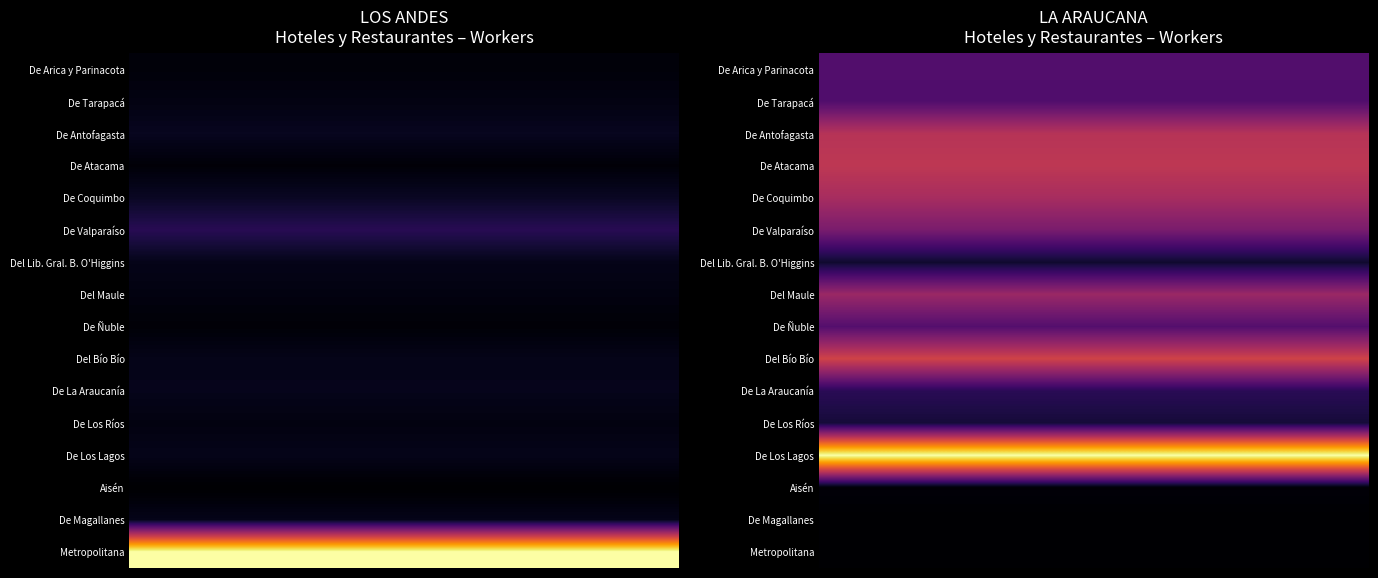

The De Arica y Parinacota series shows 302.0 at LA ARAUCANA. True or false?

True